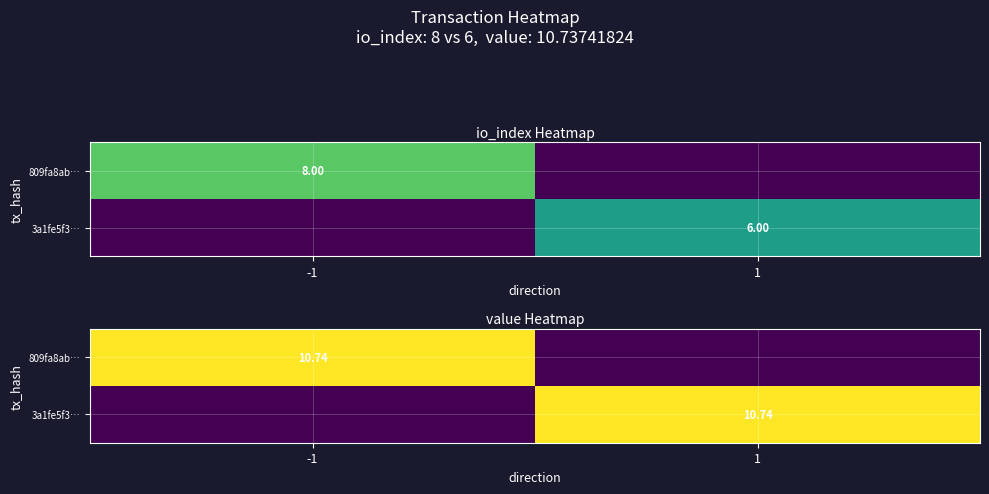

Is it true that 3a1fe5f3… equals -4.0 at -1?

False